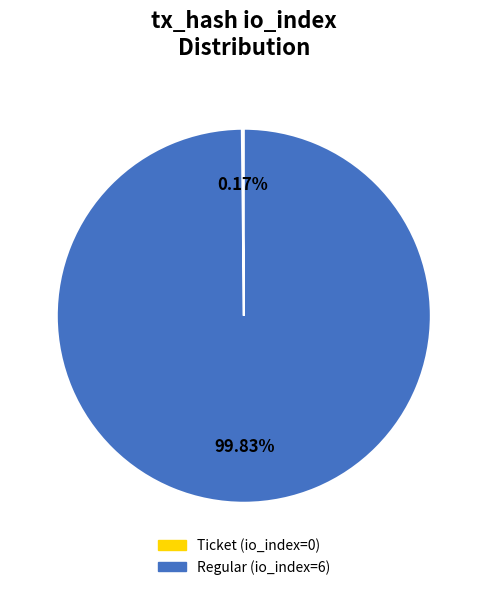

To the nearest percent, what portion does Regular (io_index=6) represent?

100%